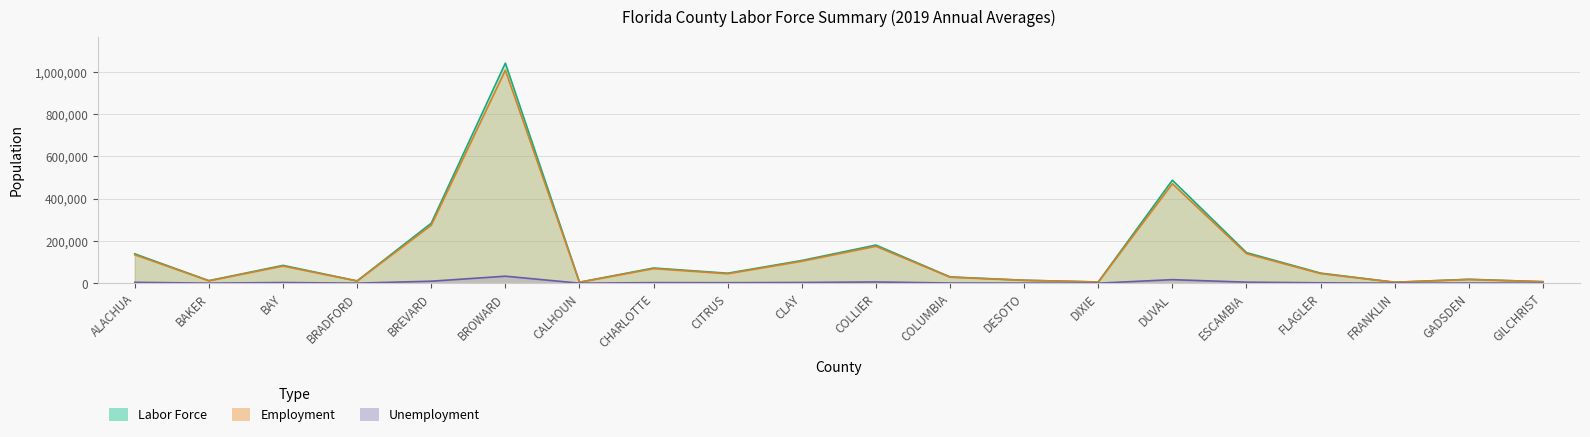

Which label corresponds to the smallest value in the chart?

FRANKLIN